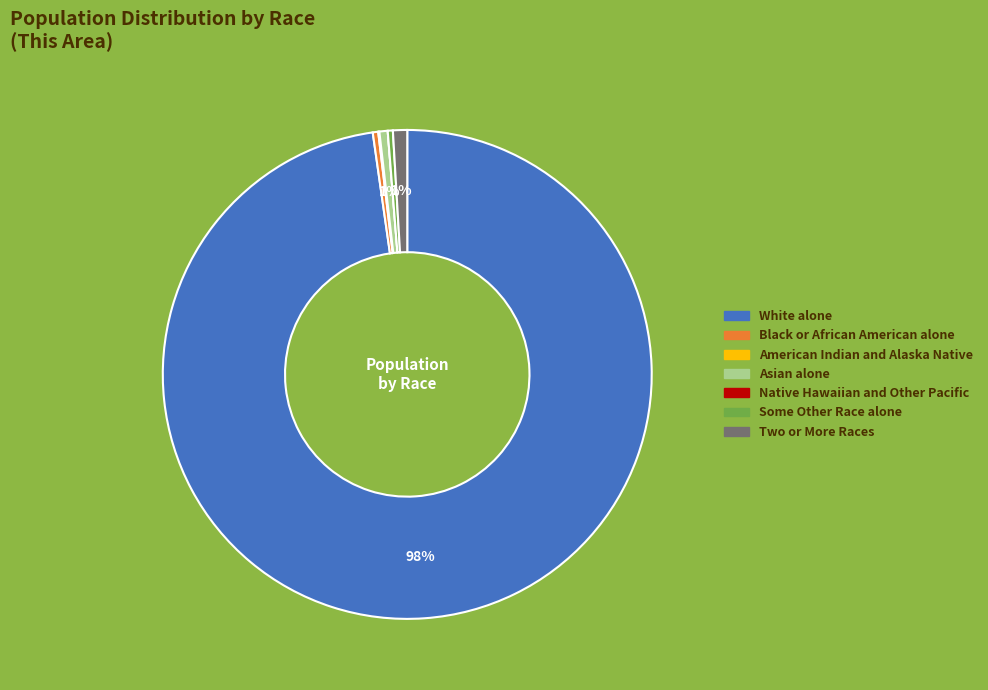

To the nearest percent, what is the average slice percentage?

14%